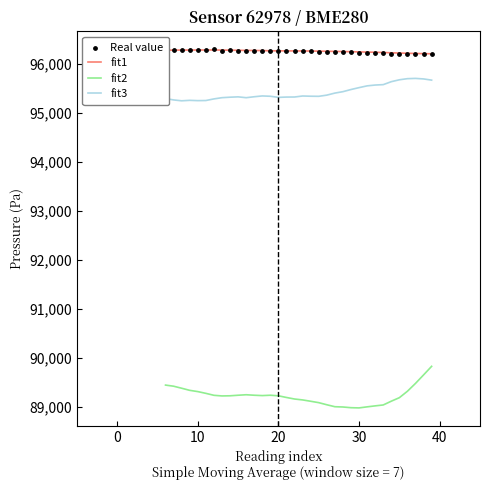

What is the highest value of the fit1 series?

96284.0